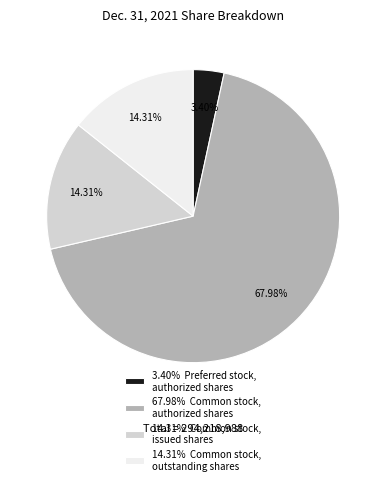

Between 67.98% Common stock, authorized shares and 3.40% Preferred stock, authorized shares, which is larger?

67.98% Common stock, authorized shares